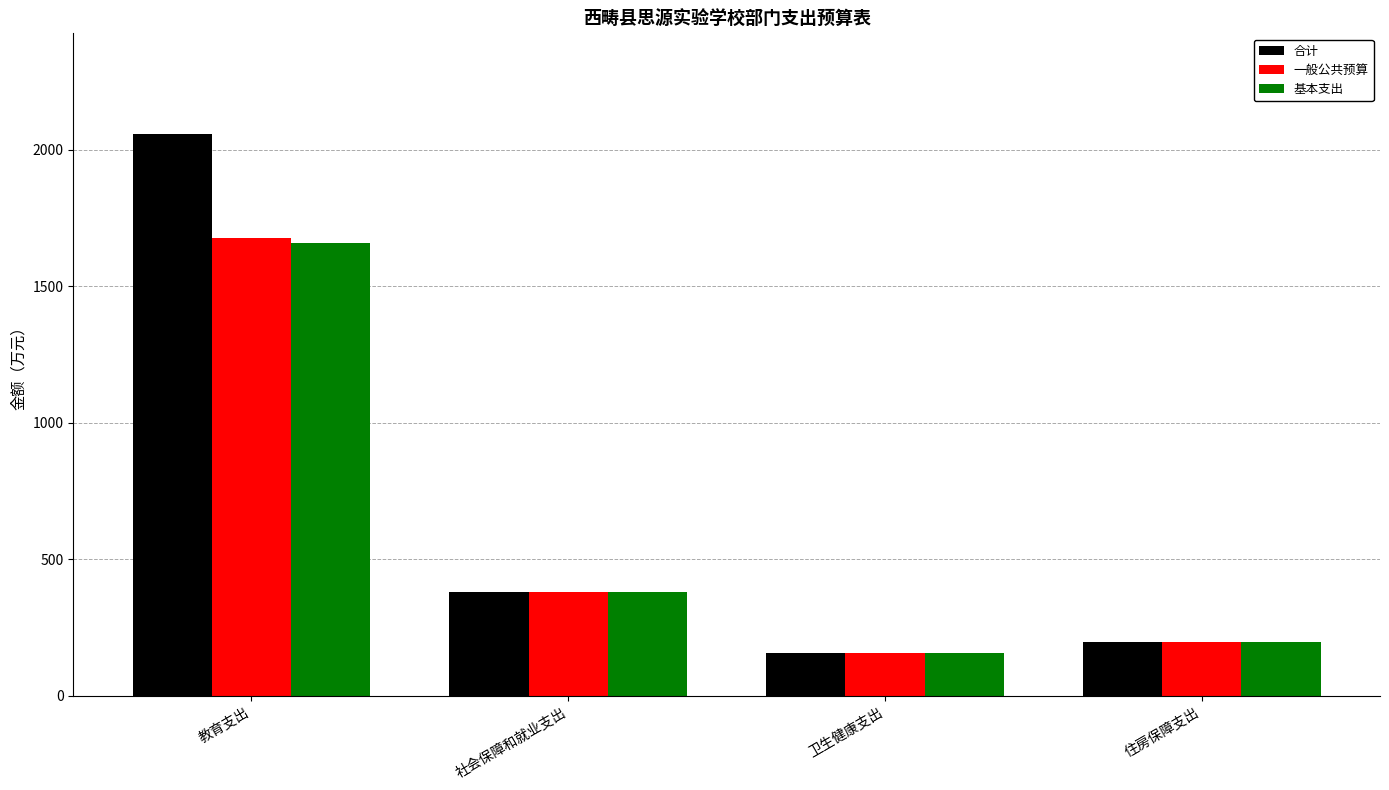

What is the label of the 3rd bar from the right?

社会保障和就业支出